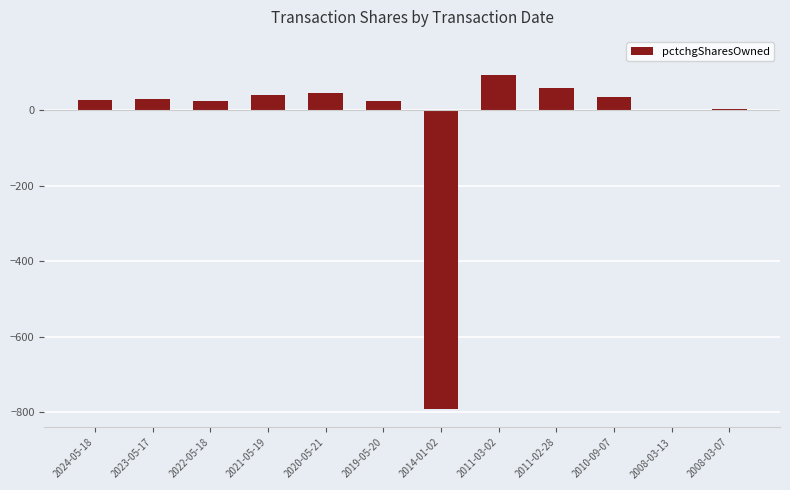

Between 2019-05-20 and 2014-01-02, which is larger?

2019-05-20